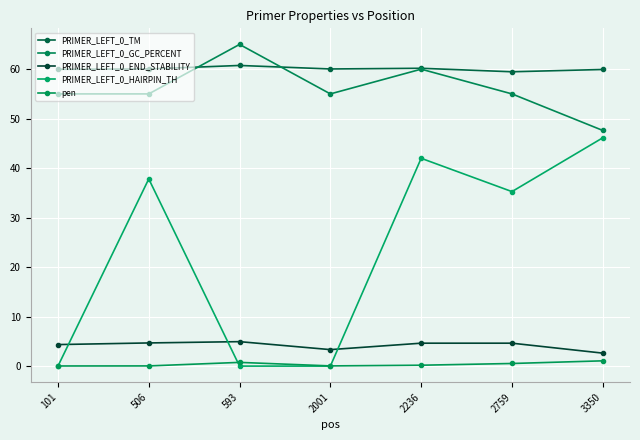

True or false: PRIMER_LEFT_0_GC_PERCENT and pen cross at least once.

False